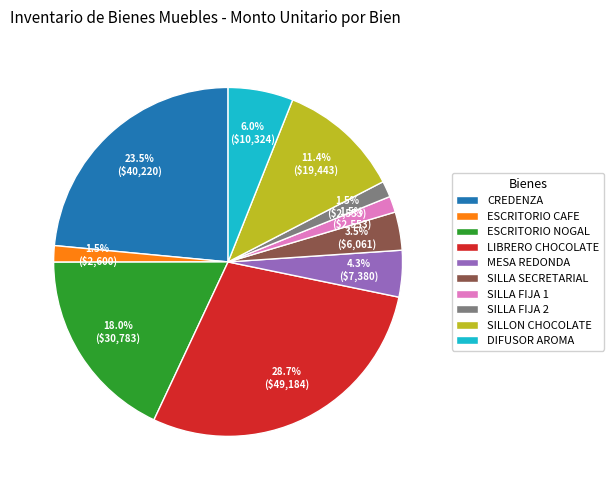

How many segments does this pie chart have?

10